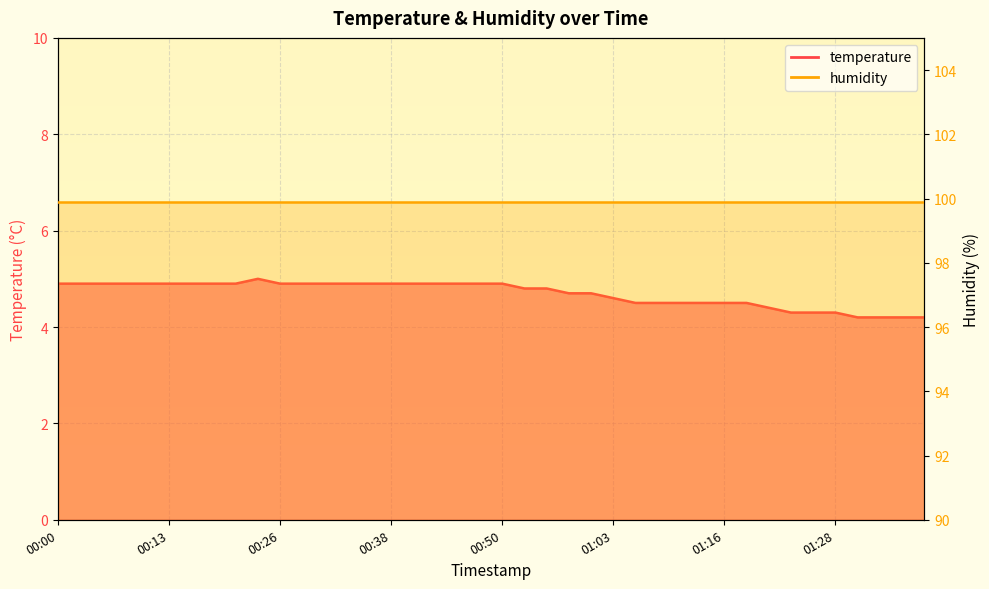

Rank the categories by value from highest to lowest.

00:23, 00:00, 00:03, 00:06, 00:08, 00:11, 00:13, 00:16, 00:18, 00:21, 00:26, 00:28, 00:31, 00:33, 00:36, 00:38, 00:40, 00:43, 00:45, 00:48, 00:50, 00:53, 00:55, 00:58, 01:00, 01:03, 01:06, 01:08, 01:11, 01:13, 01:16, 01:18, 01:21, 01:23, 01:26, 01:28, 01:31, 01:33, 01:36, 01:38